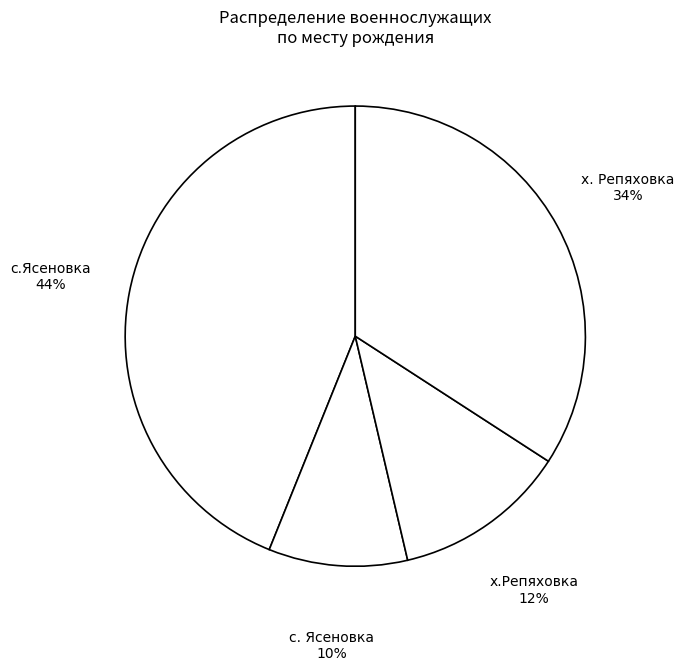

To the nearest percent, what is the combined percentage of с.Ясеновка and х. Репяховка?

78%